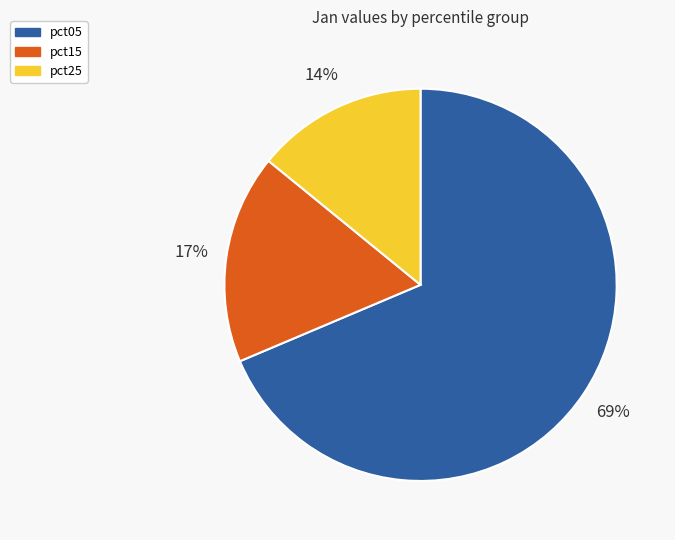

Which slice represents more than half of the pie?

pct05